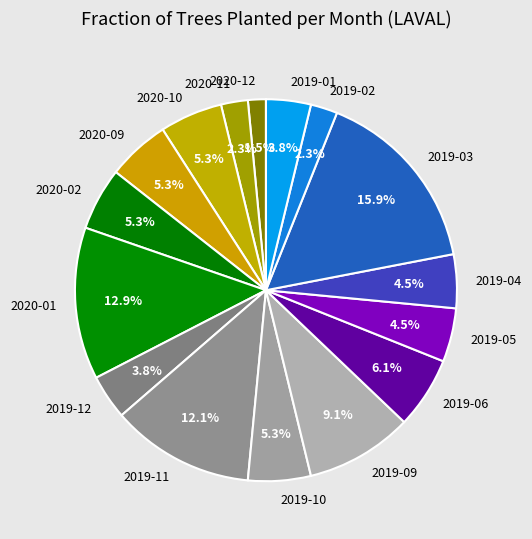

Combined, do 2020-12 and 2020-09 account for over 50%?

No